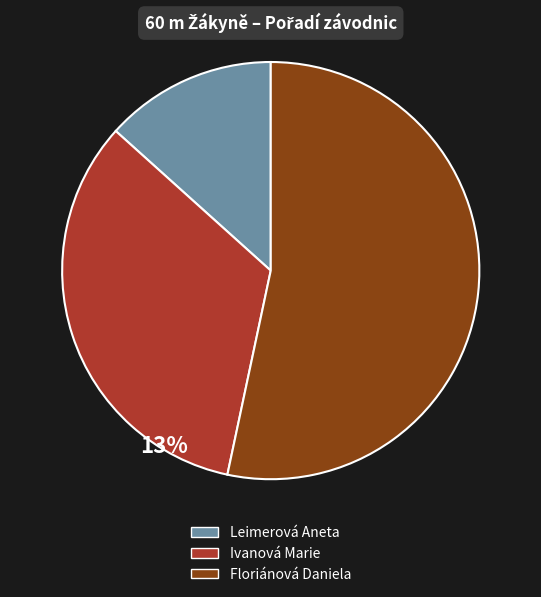

The Ivanová Marie slice represents 38% of the pie. True or false?

False